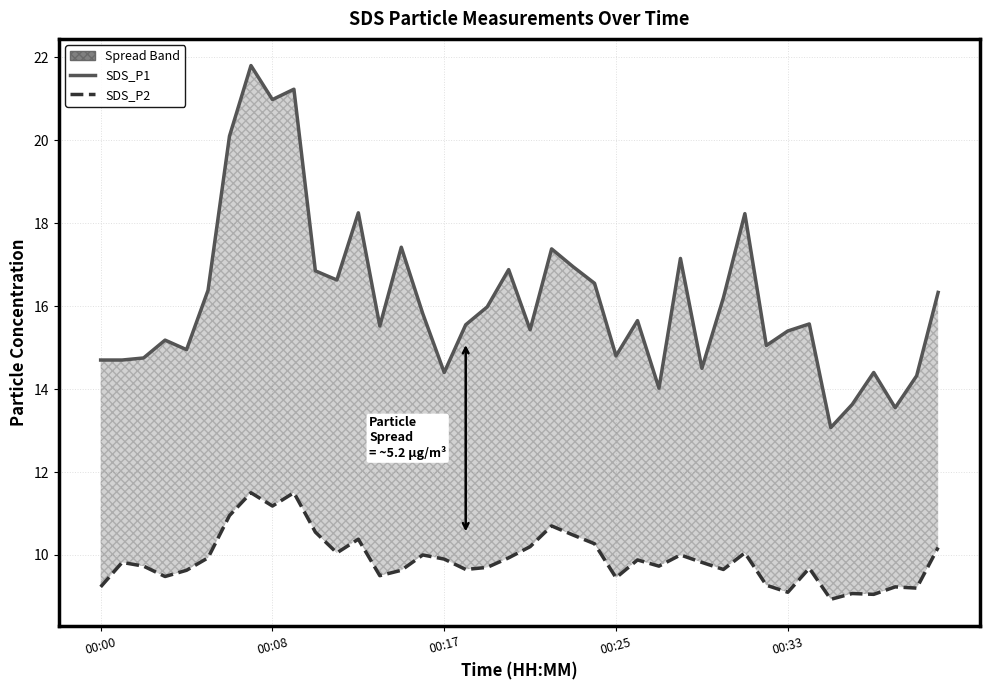

True or false: SDS_P1 and SDS_P2 cross at least once.

False